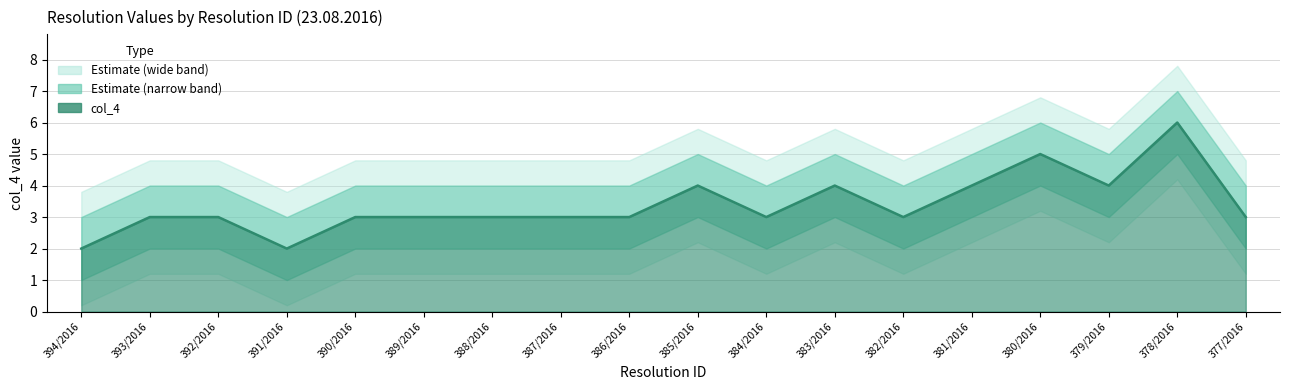

True or false: there are more than 2 points higher than both neighbors.

True